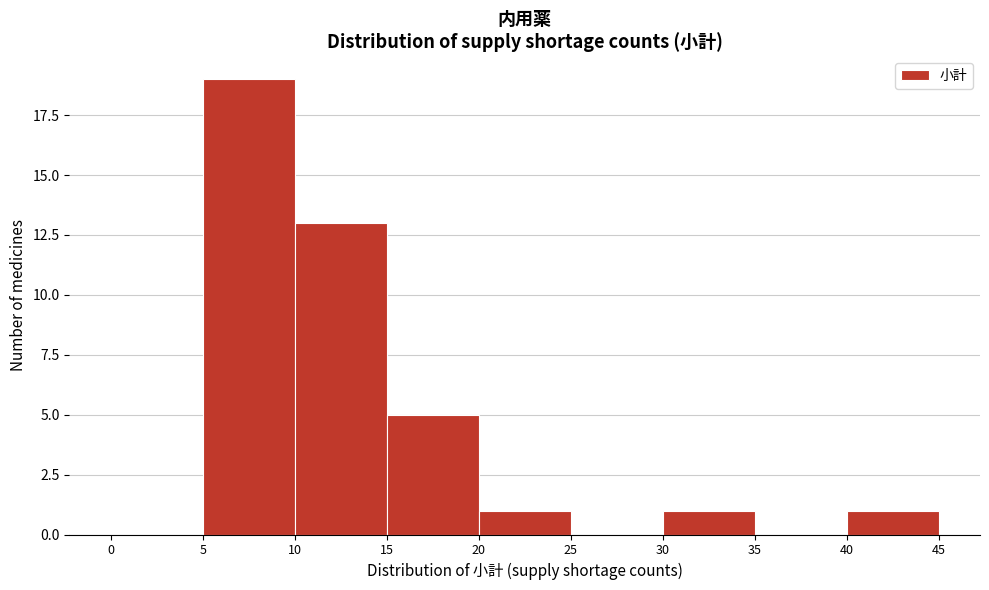

Reading left to right, list every bar in this chart as the range it spans on the x-axis followed by its height. The values are not printed on the chart, so give them approximately, as read against the axis.

0 to 5: 0
5 to 10: 19
10 to 15: 13
15 to 20: 5
20 to 25: 1
25 to 30: 0
30 to 35: 1
35 to 40: 0
40 to 45: 1